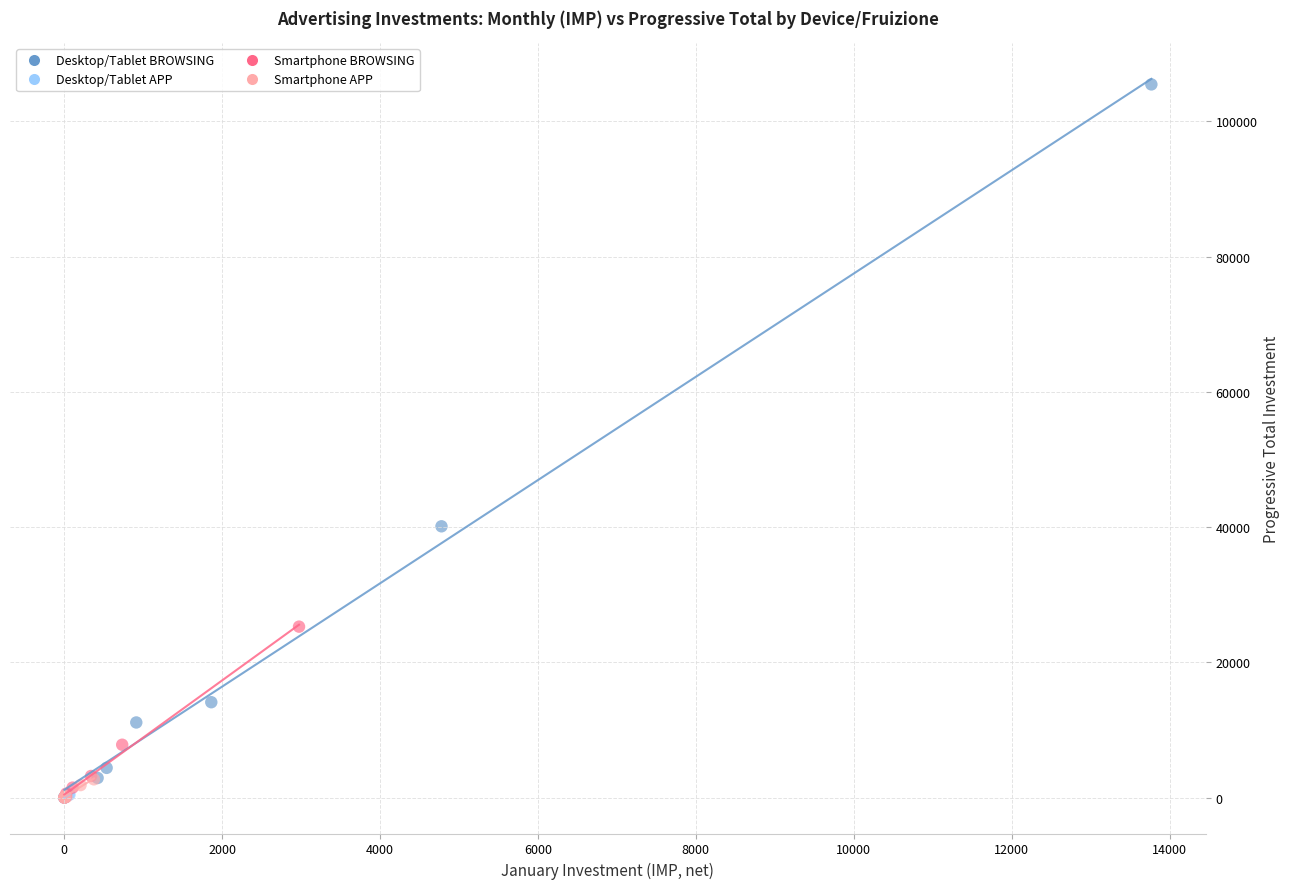

What are all the series names shown in the legend?

Desktop/Tablet BROWSING, Desktop/Tablet APP, Smartphone BROWSING, Smartphone APP